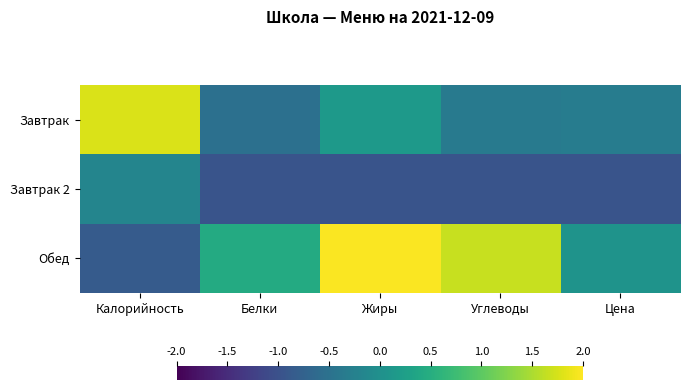

Reading left to right, extract all data points from this chart.

Завтрак: Калорийность=1.8	Белки=-0.5	Жиры=0.2	Углеводы=-0.4	Цена=-0.3
Завтрак 2: Калорийность=-0.2	Белки=-1.0	Жиры=-1.0	Углеводы=-1.0	Цена=-1.0
Обед: Калорийность=-0.8	Белки=0.4	Жиры=2.0	Углеводы=1.7	Цена=0.1